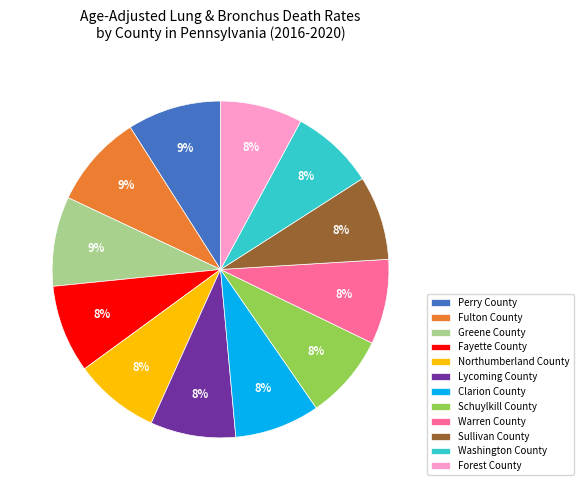

To the nearest percent, what is the average slice percentage?

8%